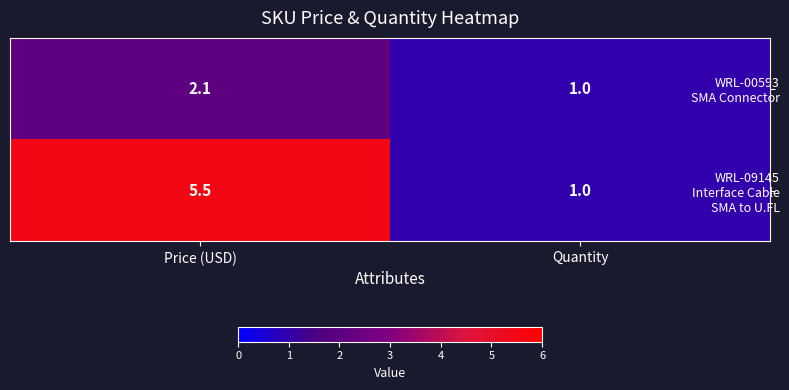

What is the minimum value shown in the chart?

1.0